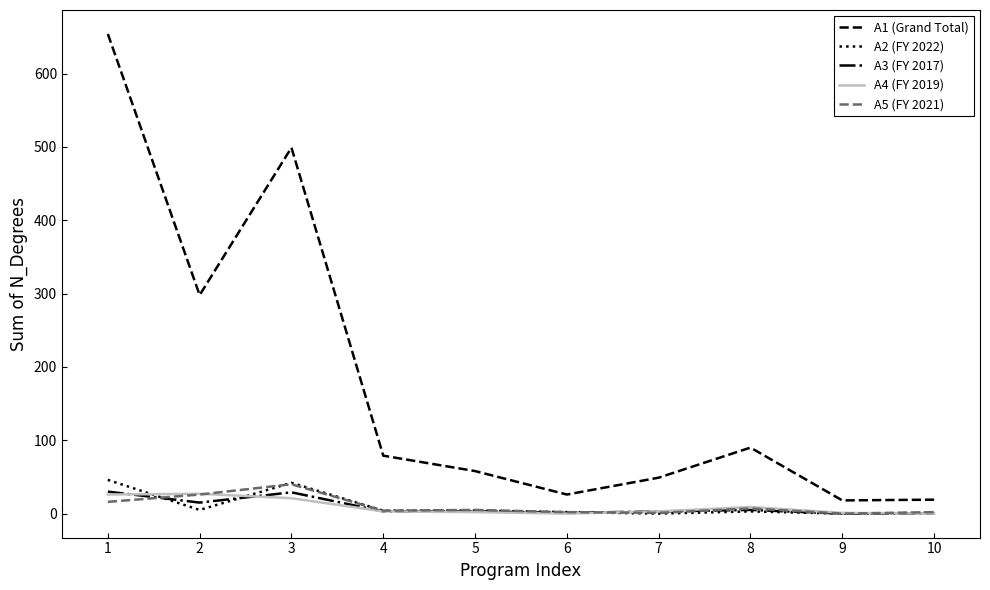

At which label is A1 (Grand Total) closest to 336?

2